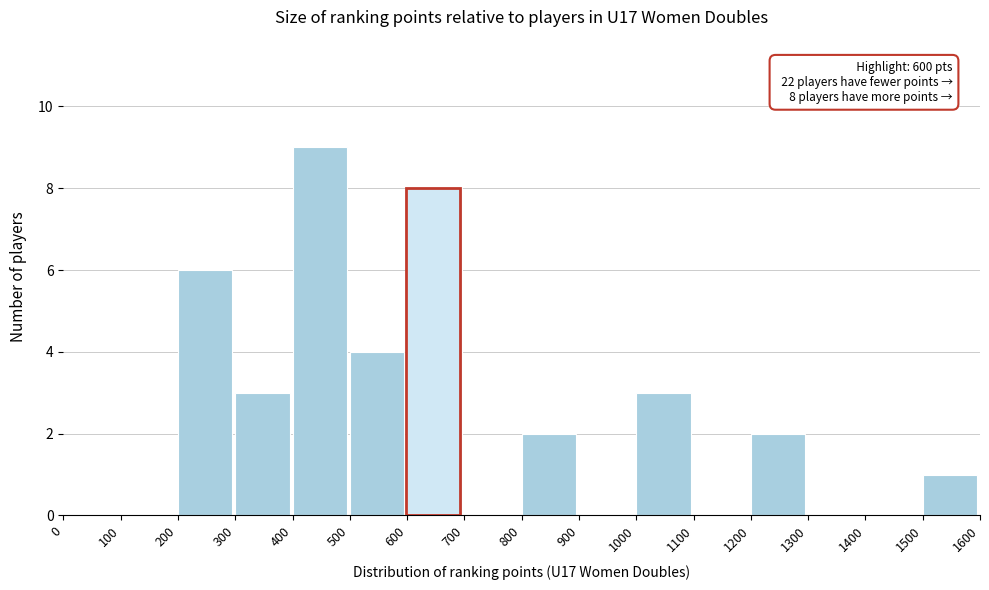

Over which range of the x-axis is the bar tallest?

400 to 500